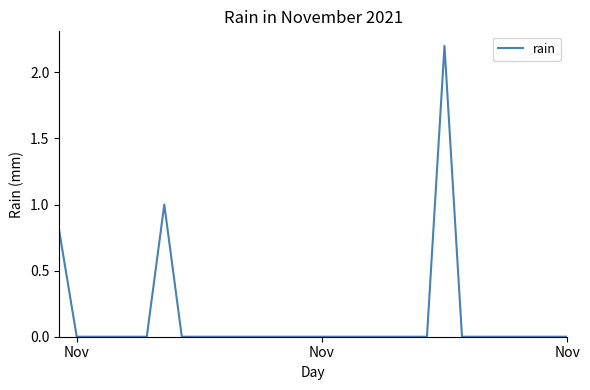

What is the maximum value shown in the chart?

2.2